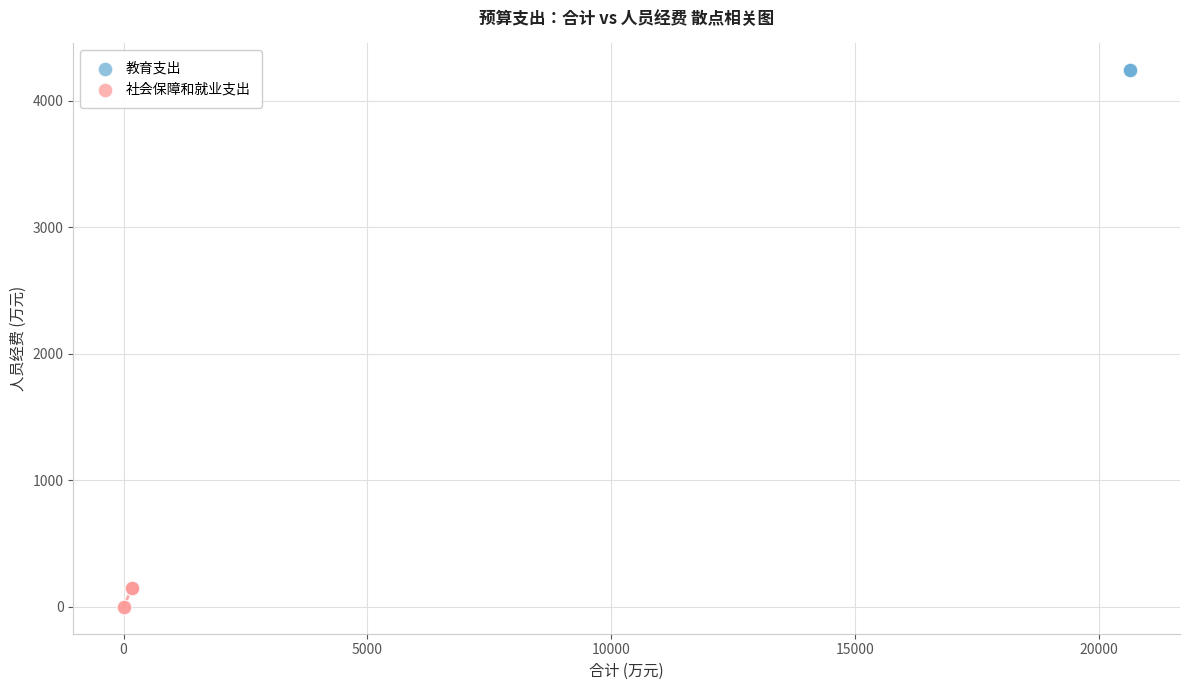

Which series contains the highest Y value?

教育支出